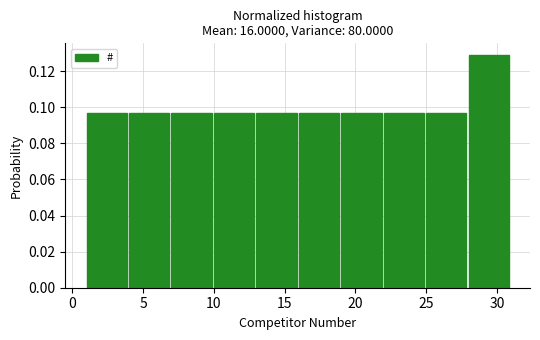

Which range on the x-axis has the tallest bar?

28 to 31